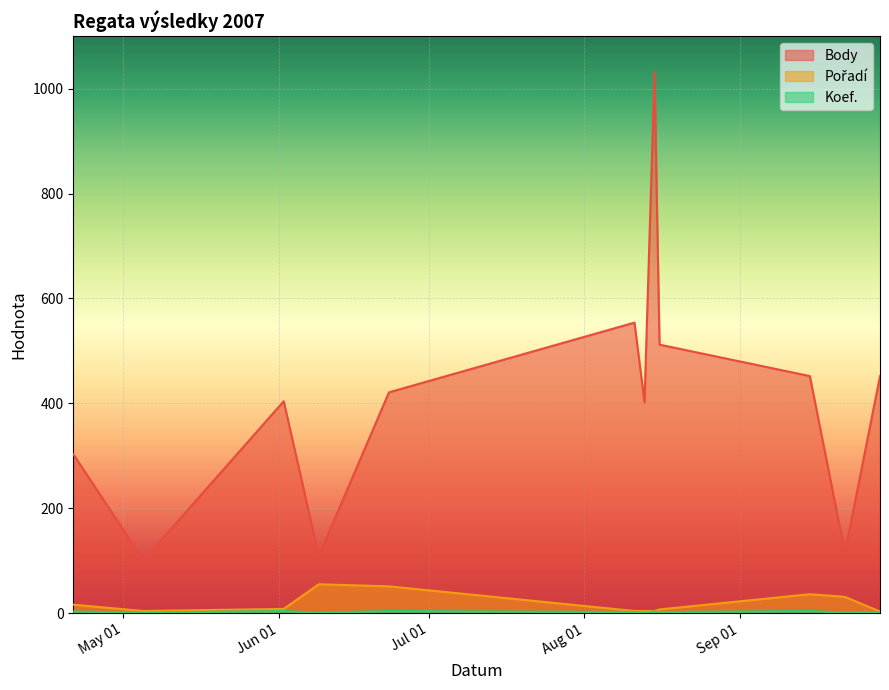

True or false: Pořadí has a value of 2 at 2007-08-13.

False